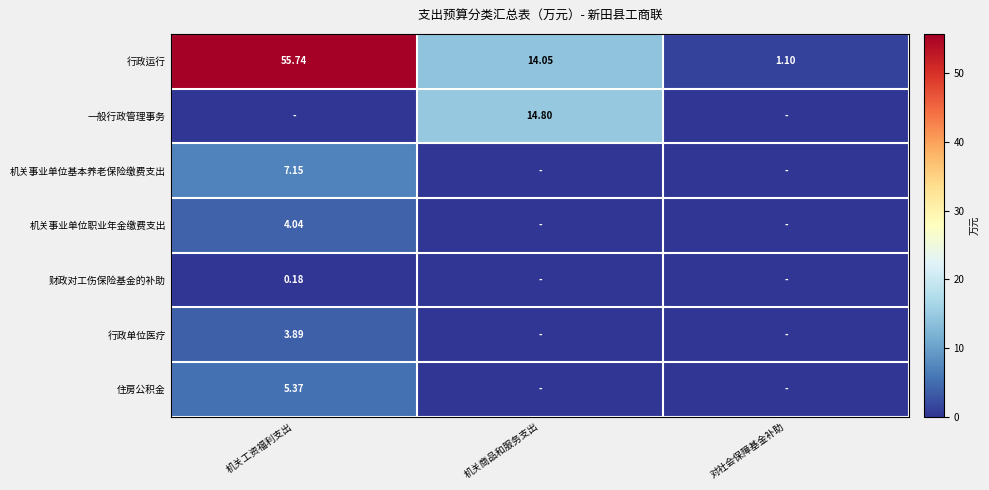

Rank the categories by 行政运行 value from lowest to highest.

对社会保障基金补助, 机关商品和服务支出, 机关工资福利支出